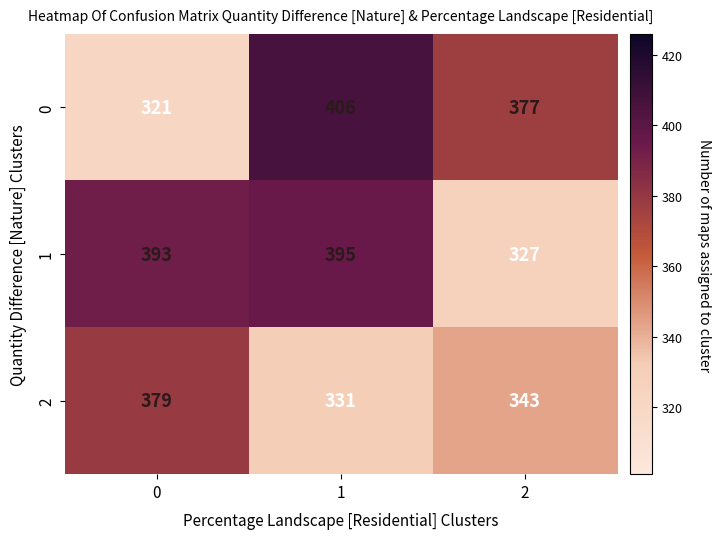

How many series are shown in this chart?

3